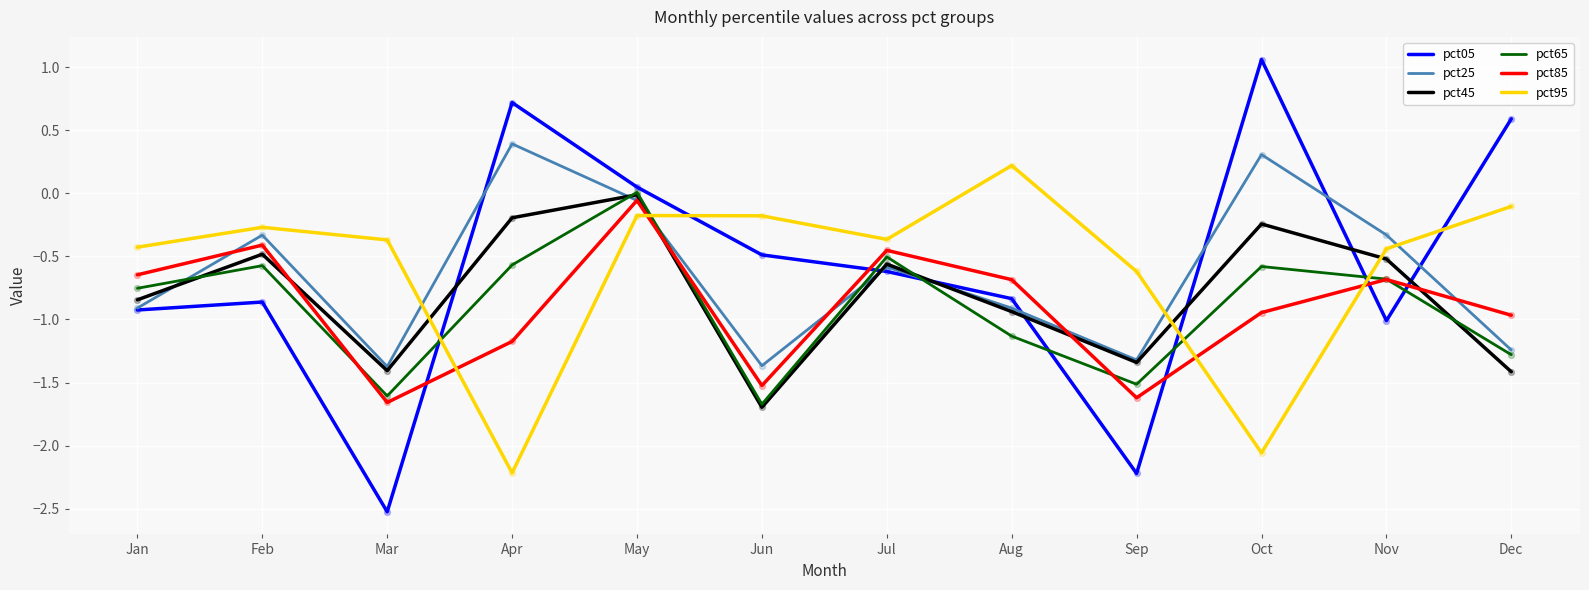

Is the value of pct05 at May greater than the value of pct85 at Jun?

Yes